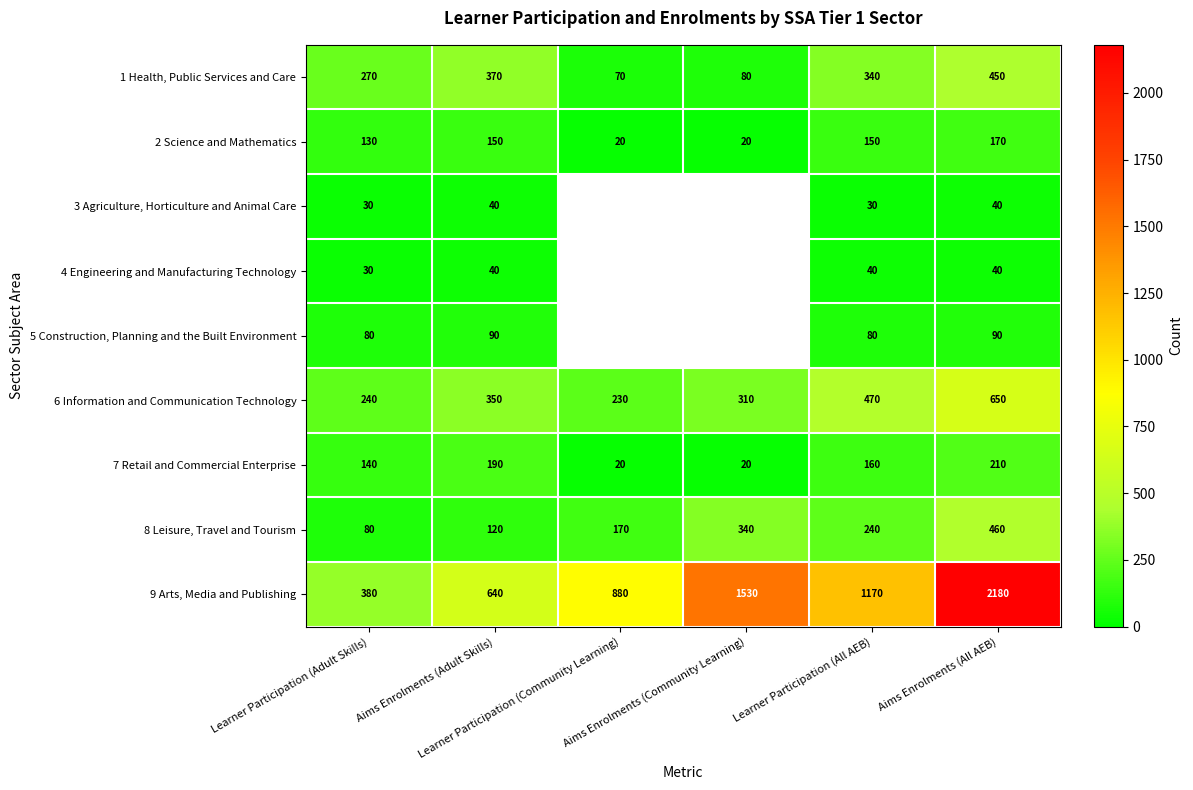

What is the greatest value displayed?

2180.0